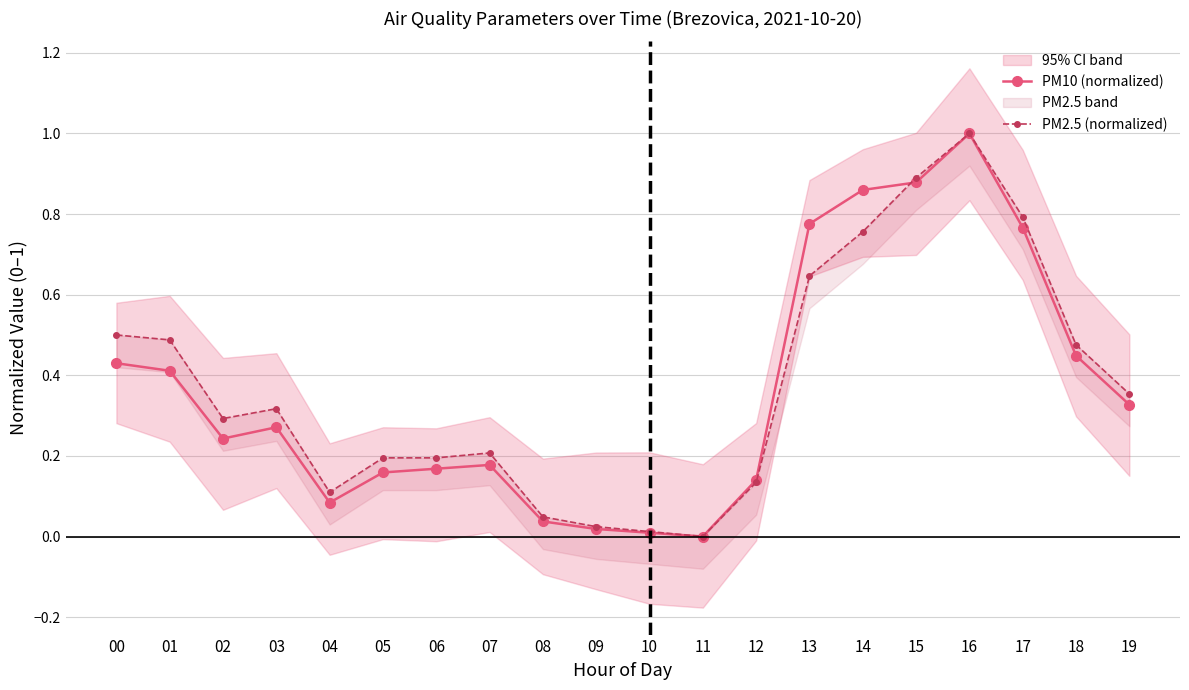

True or false: PM2.5 (normalized) and PM10 (normalized) cross at least once.

True